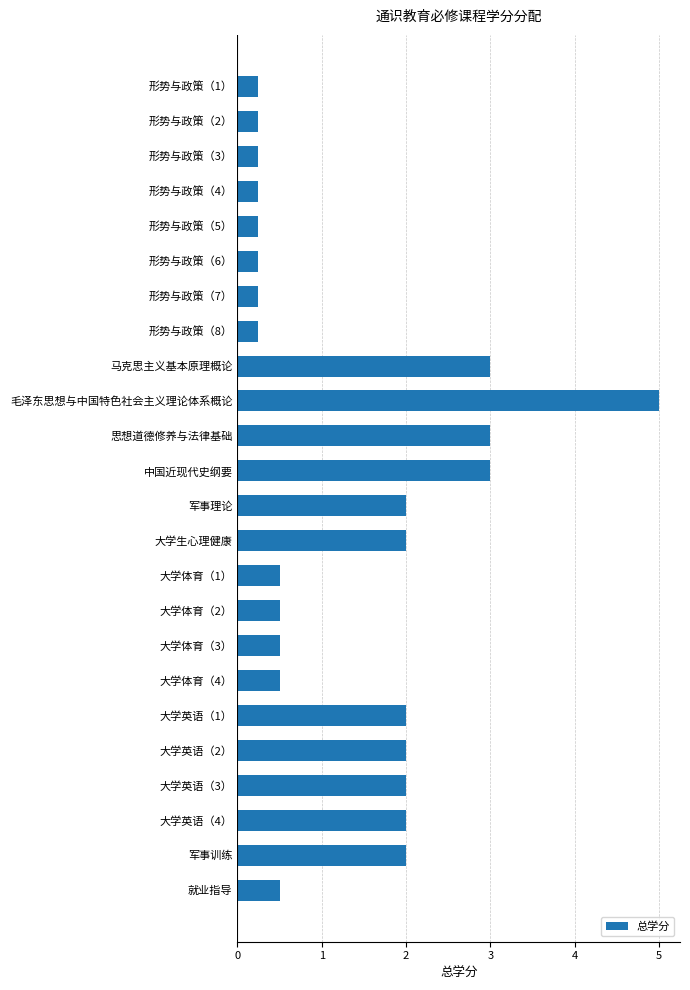

Is it true that the value at 大学英语（1） is 3.2?

False